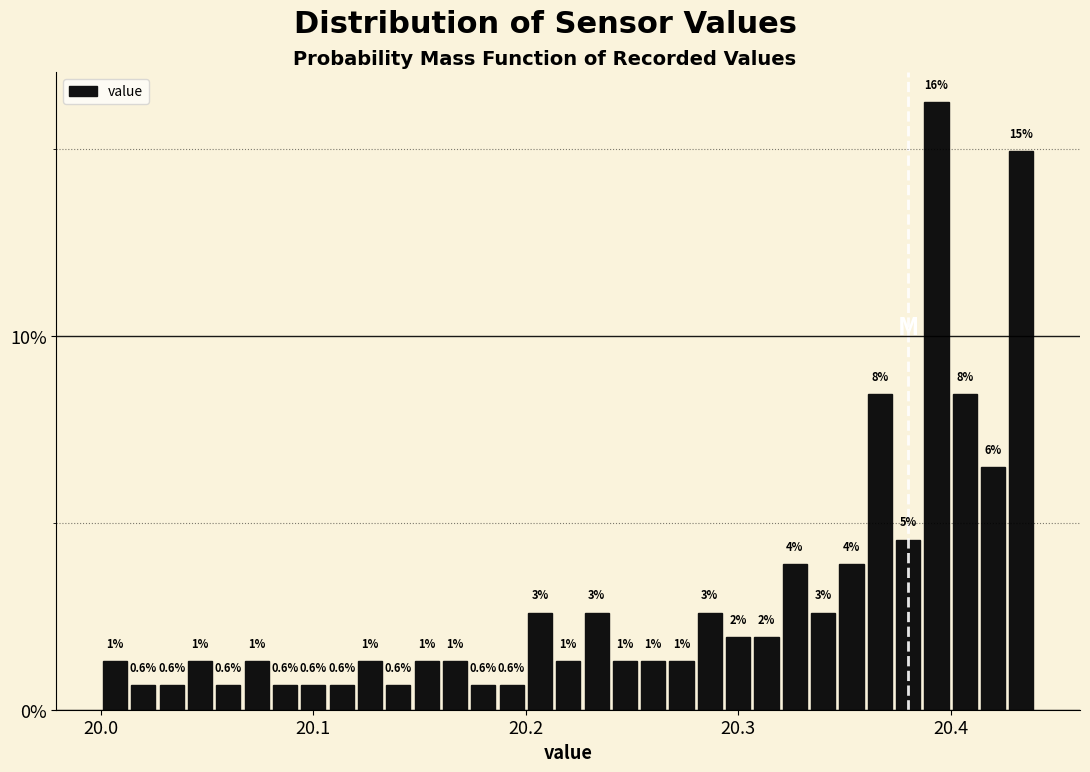

Read against the x-axis, roughly where is the centre of the tallest bar?

20.39